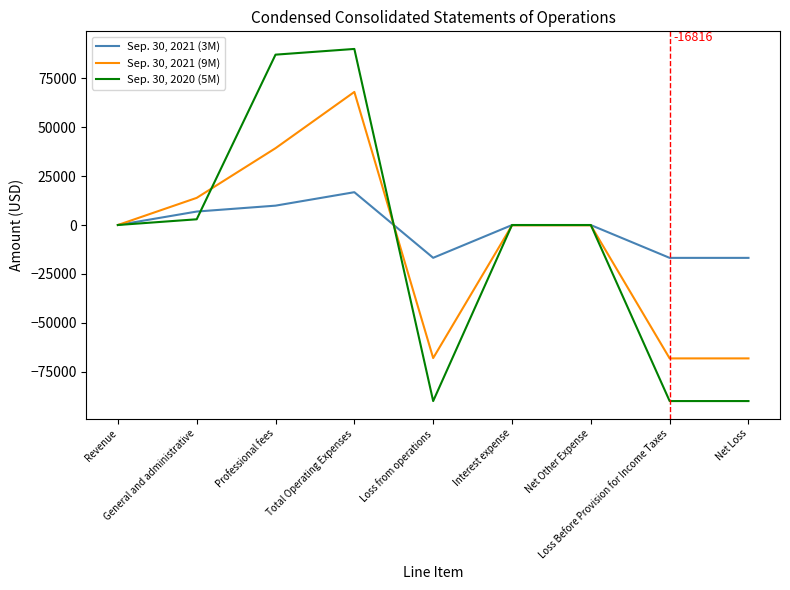

Which series has the largest range (max minus min)?

Sep. 30, 2020 (5M)